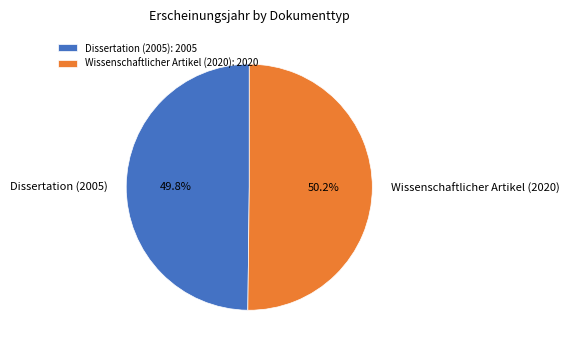

Approximately how many times larger is the value at Wissenschaftlicher Artikel (2020) compared to Dissertation (2005)?

1.0